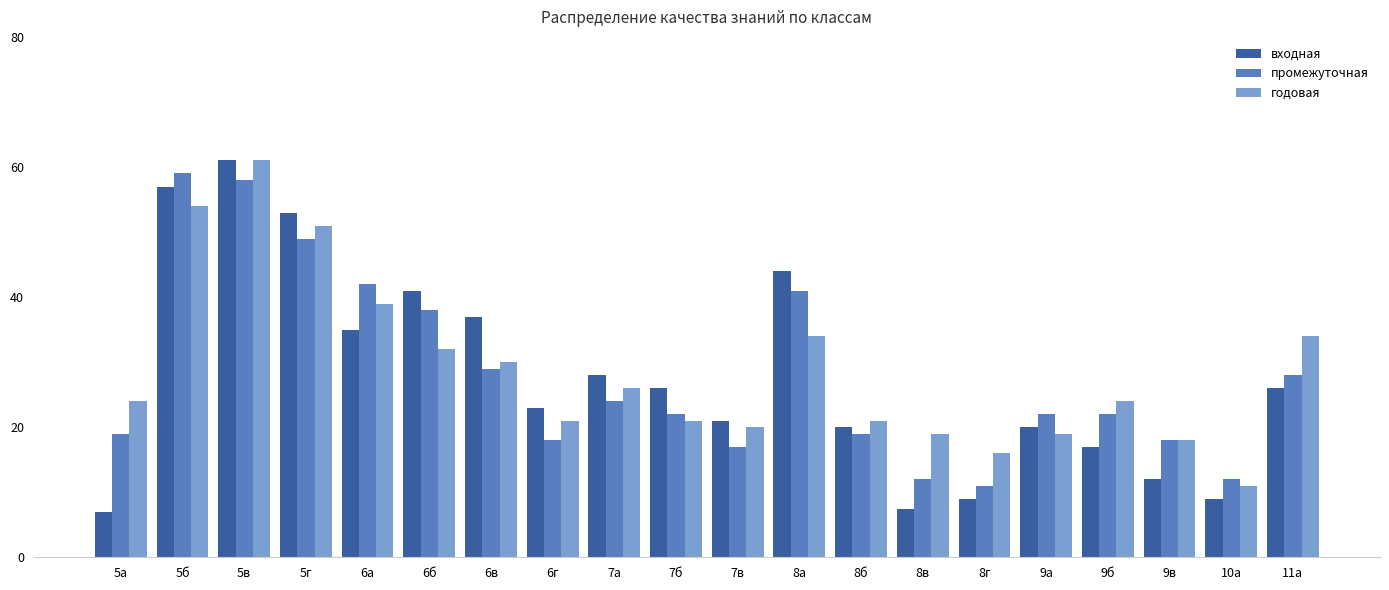

Where does the промежуточная series first go above 22?

5б